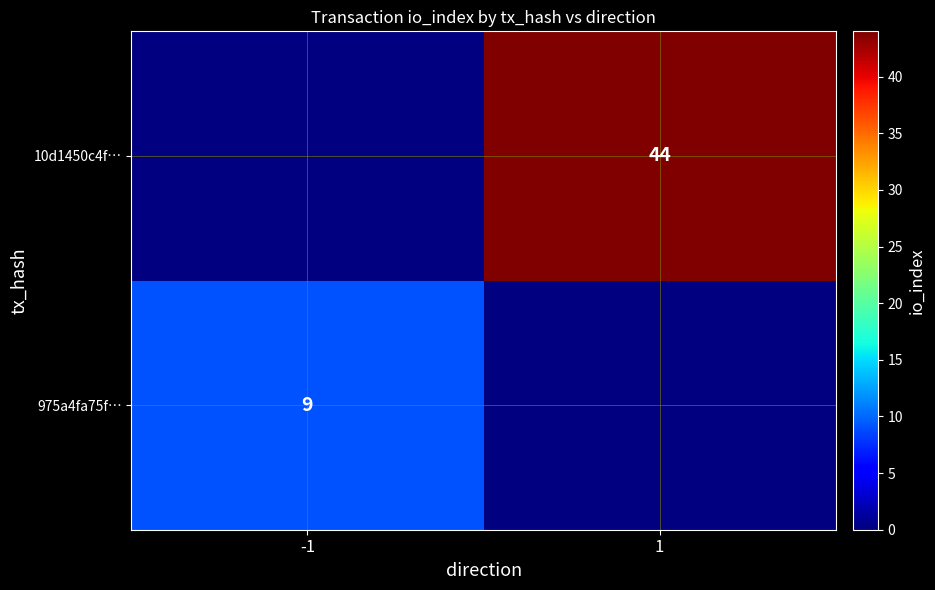

Is it true that 10d1450c4f… equals 58 at 1?

False